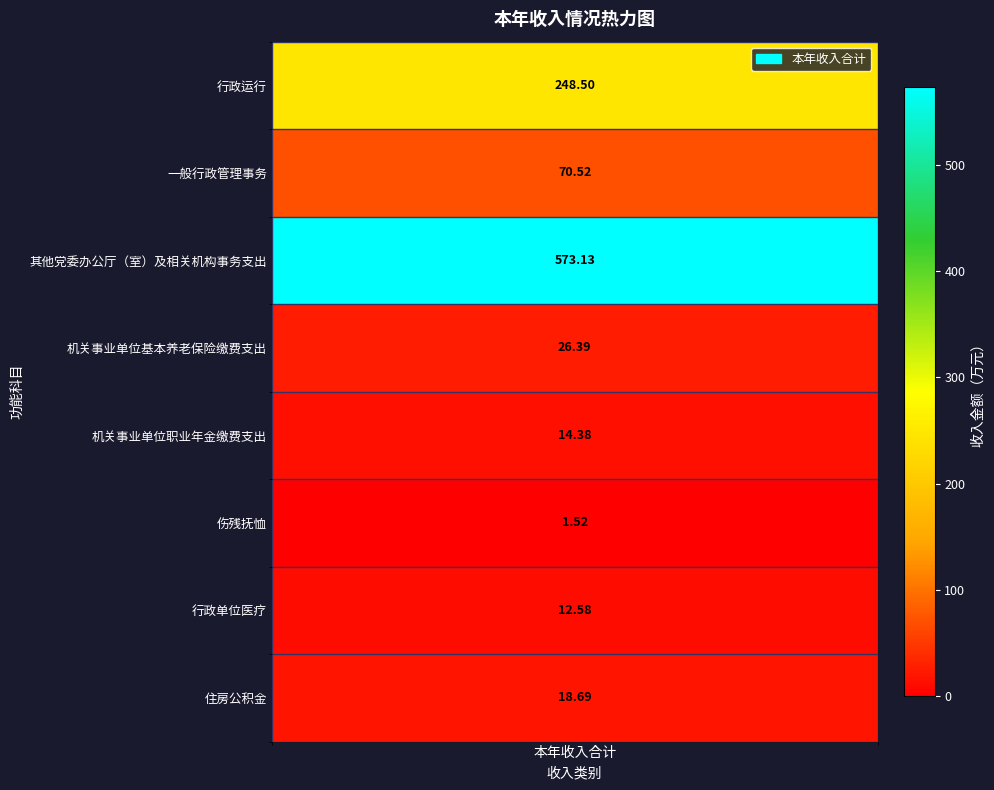

What is the smallest value displayed?

1.5